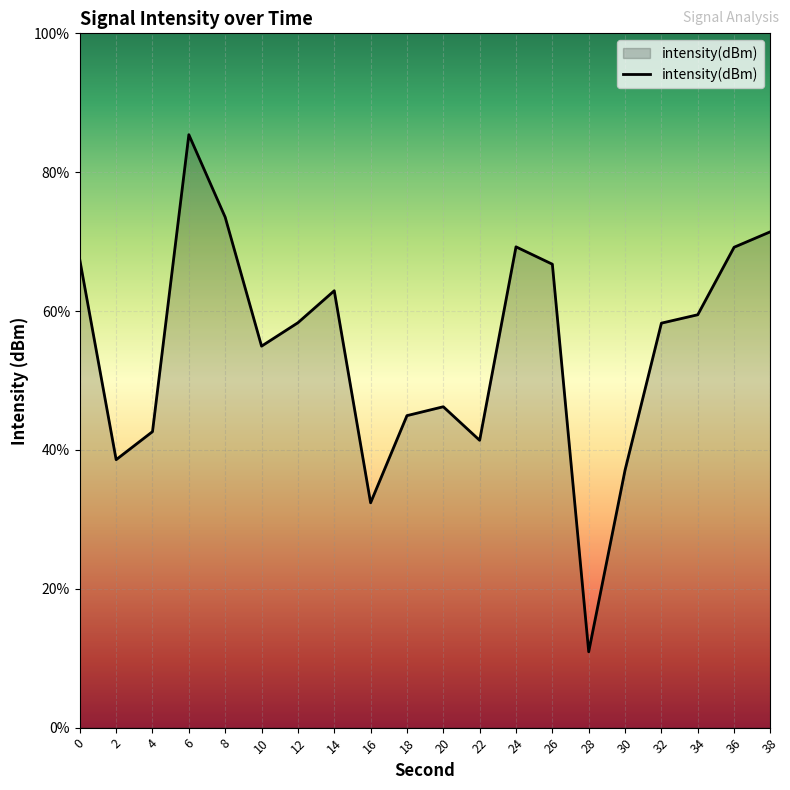

Rank the categories by value from lowest to highest.

28, 16, 30, 2, 22, 4, 18, 20, 10, 32, 12, 34, 14, 26, 0, 36, 24, 38, 8, 6